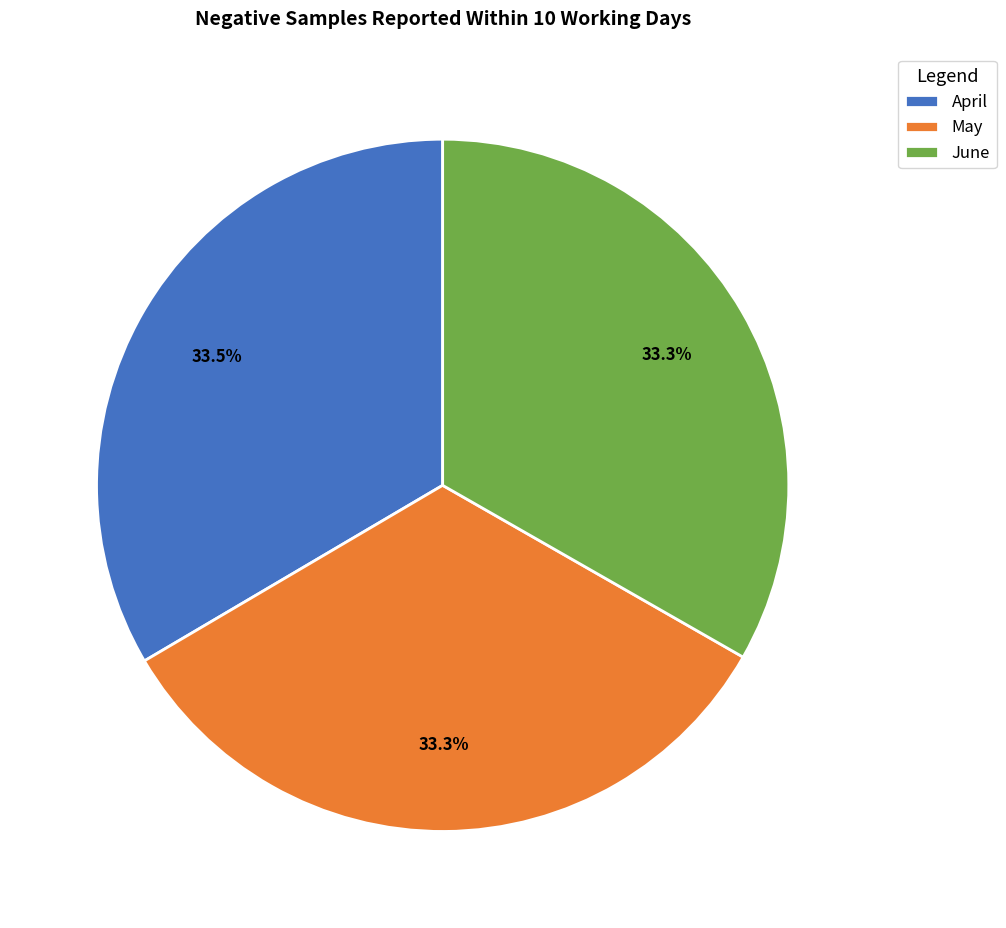

The June slice represents 28% of the pie. True or false?

False